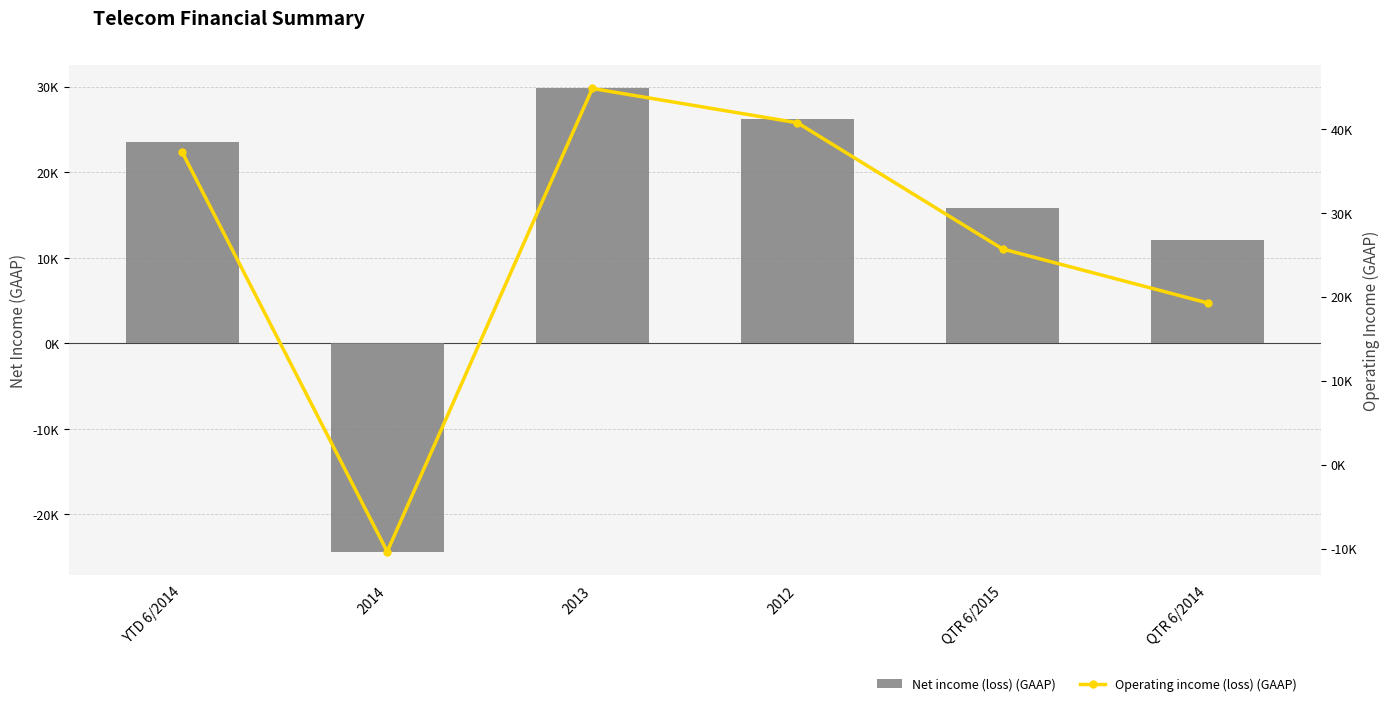

What is the difference between the highest and lowest values at 2012?

14560